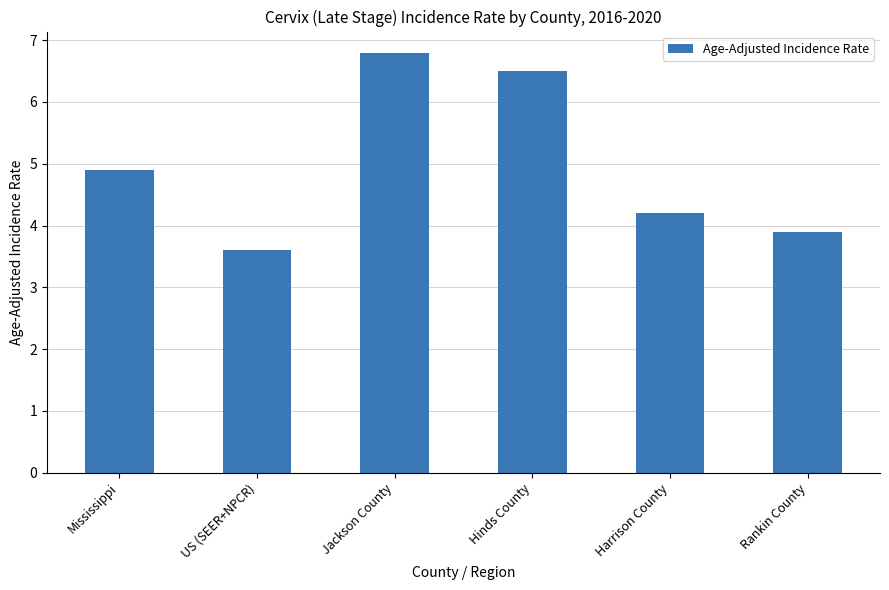

How many values are between 3 and 6?

4